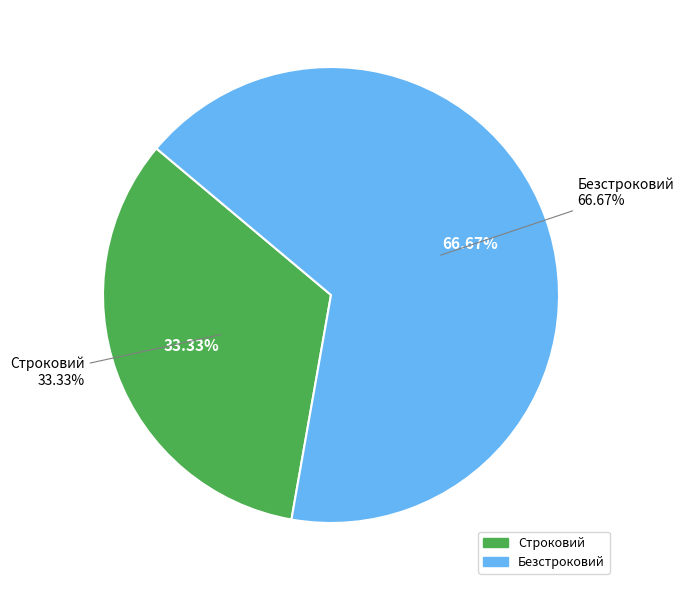

True or false: Безстроковий accounts for 72% of the total.

False